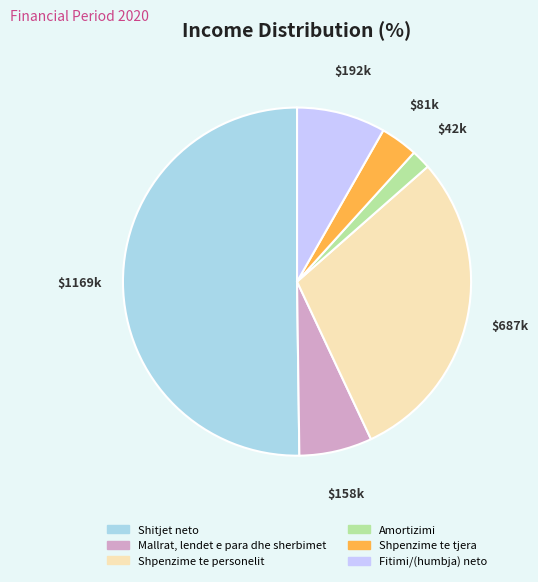

Rank the categories by value from highest to lowest.

Shitjet neto, Shpenzime te personelit, Fitimi/(humbja) neto, Mallrat, lendet e para dhe sherbimet, Shpenzime te tjera, Amortizimi